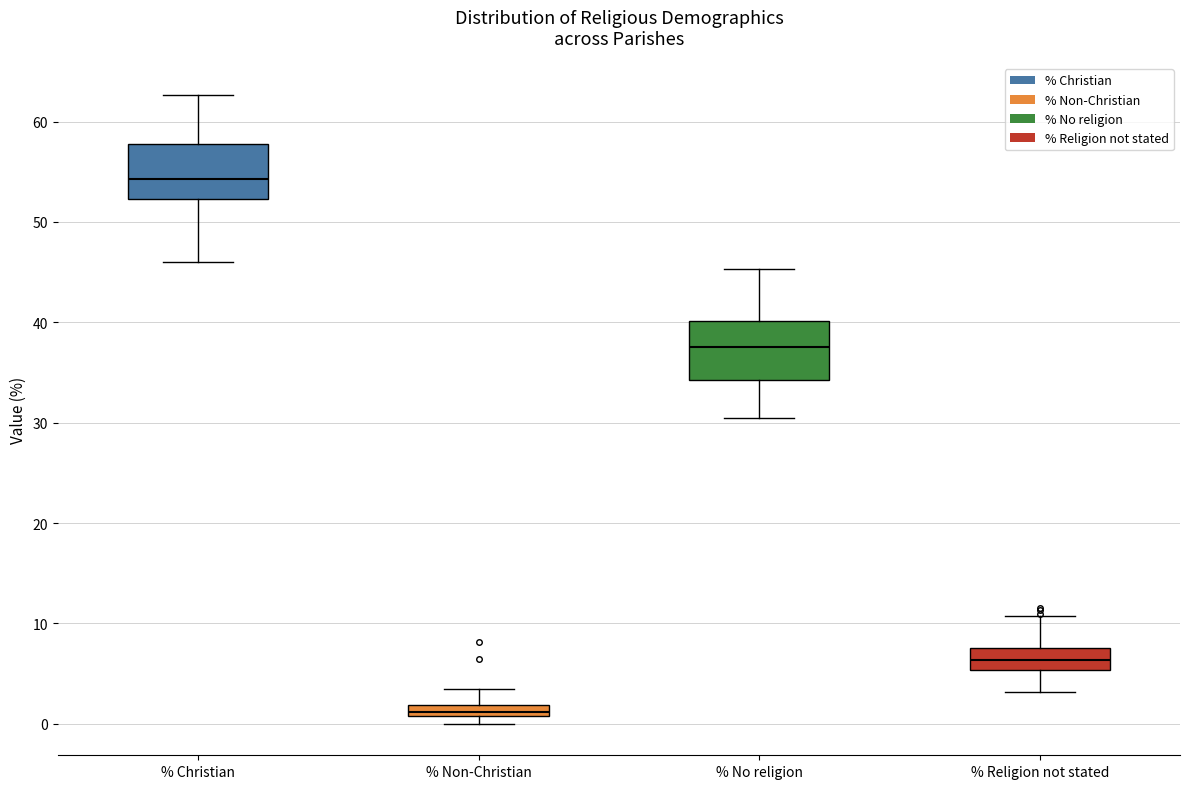

Where does the median line of the box for % Christian sit on the y-axis? The values are not printed on the chart, so give them approximately, as read against the axis.

54